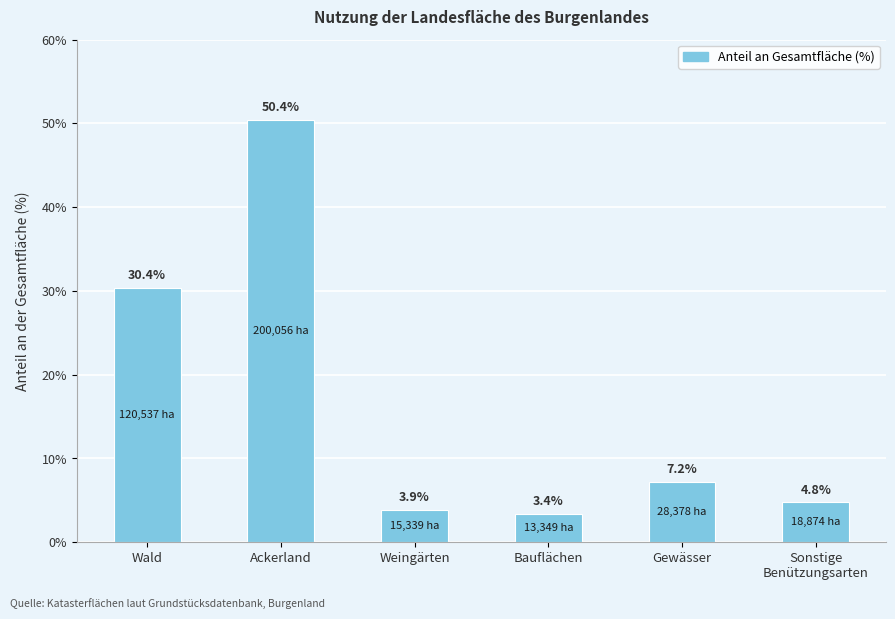

Does the chart contain any negative values?

No